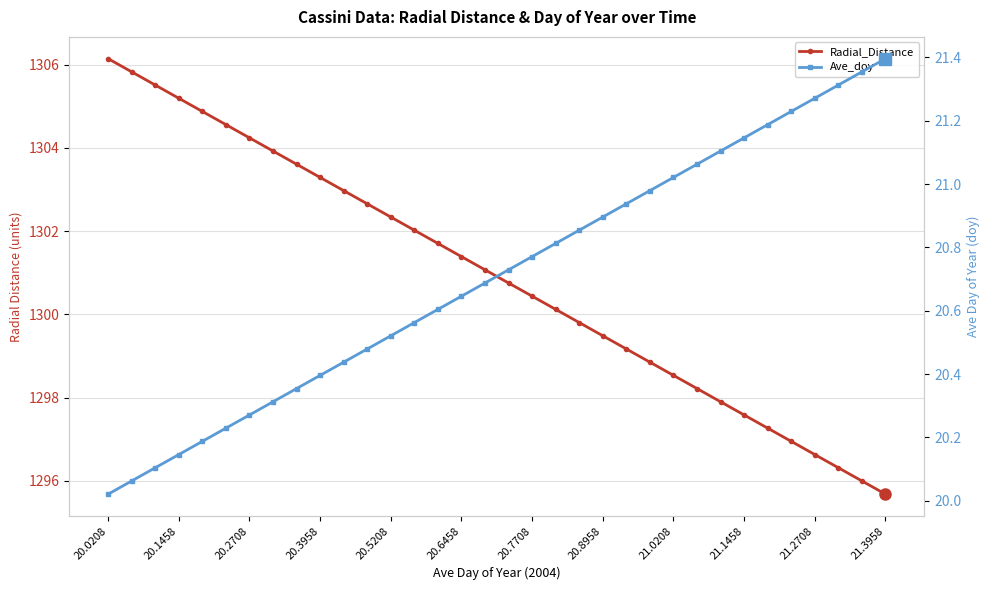

True or false: Radial_Distance and Ave_doy cross at least once.

False